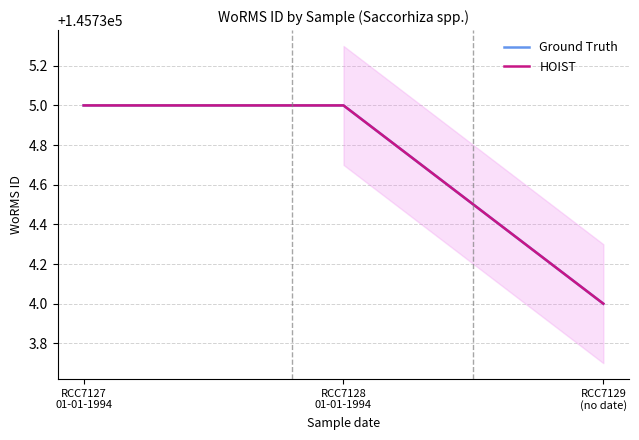

True or false: HOIST has a value of 213137 at RCC7127
01-01-1994.

False